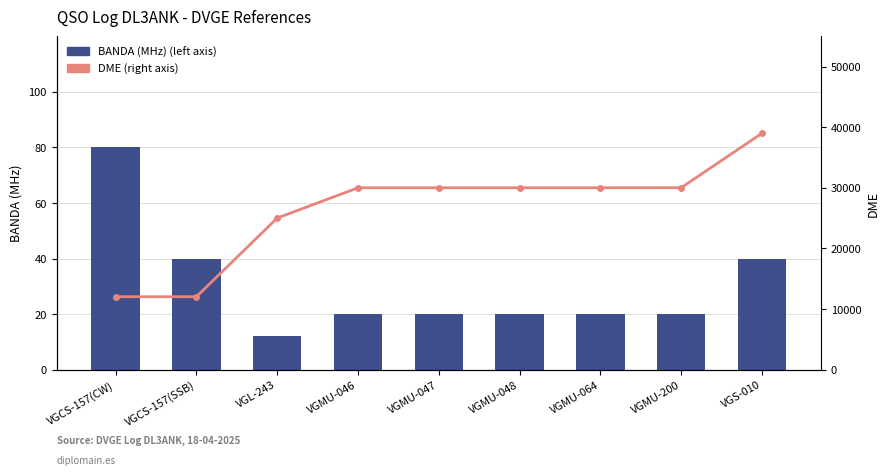

What is the greatest value displayed?

39010